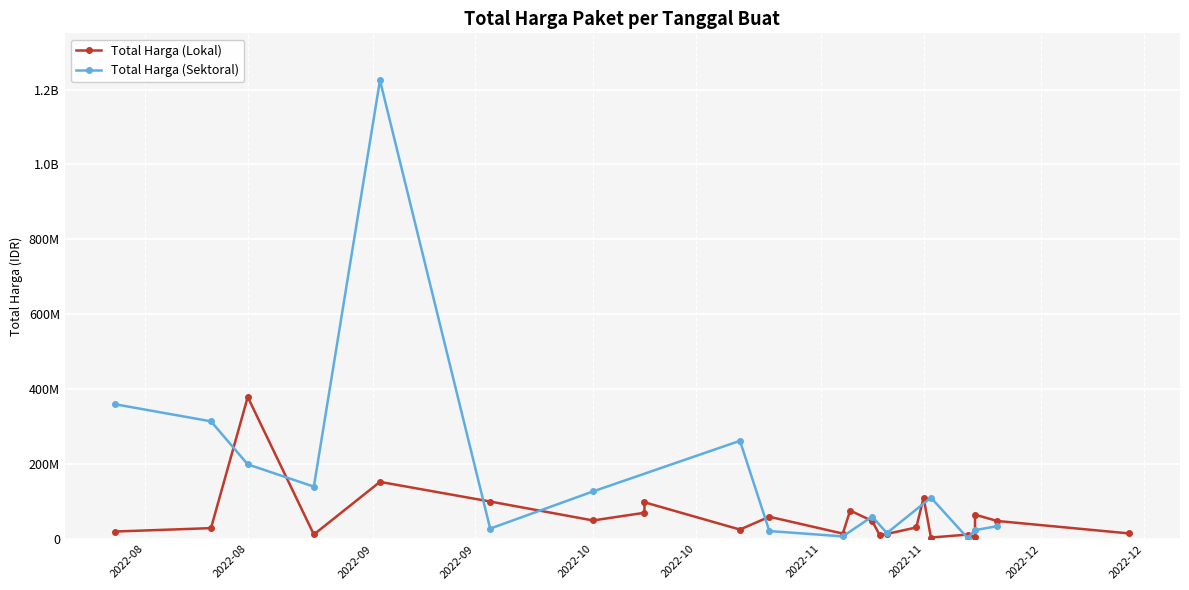

In Total Harga (Lokal), how many points are lower than both neighbors (excluding endpoints)?

7